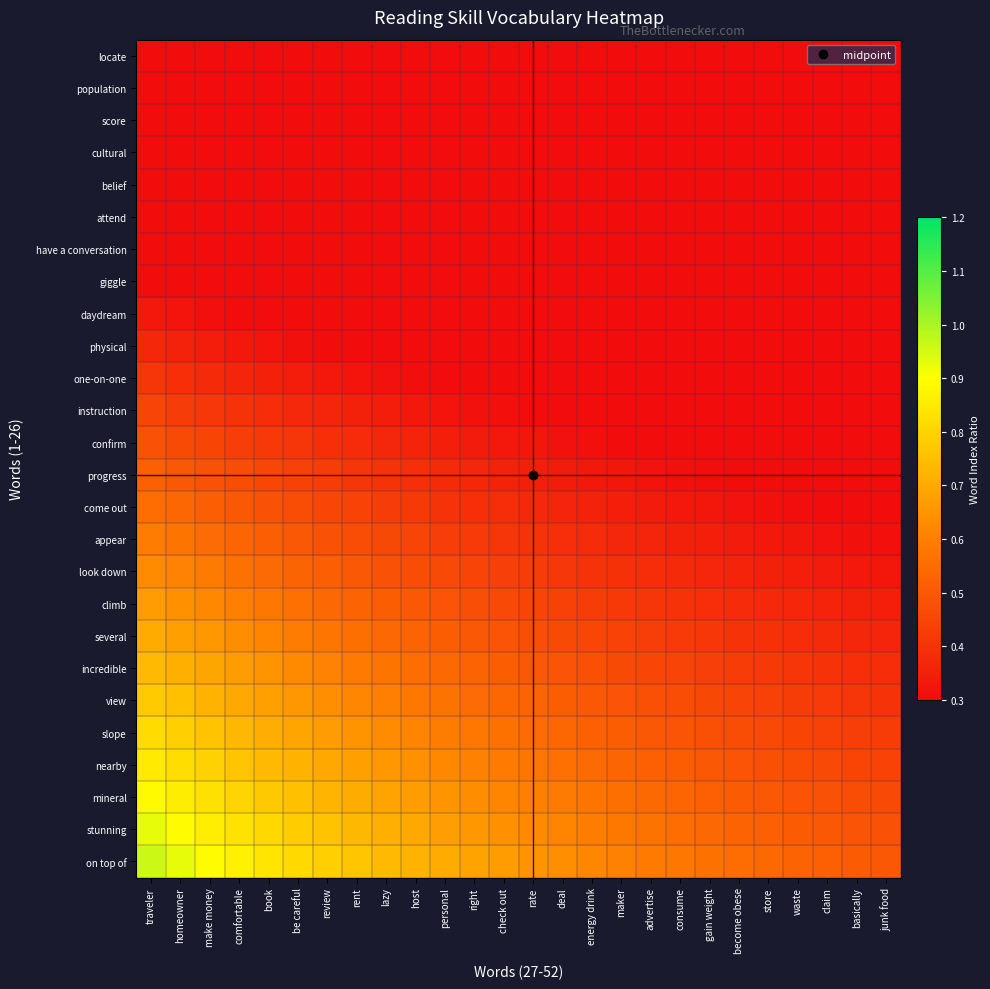

At rent, list the series in order from largest to smallest.

on top of, stunning, mineral, nearby, slope, view, incredible, several, climb, look down, appear, come out, progress, confirm, instruction, one-on-one, physical, daydream, giggle, have a conversation, attend, belief, cultural, score, population, locate